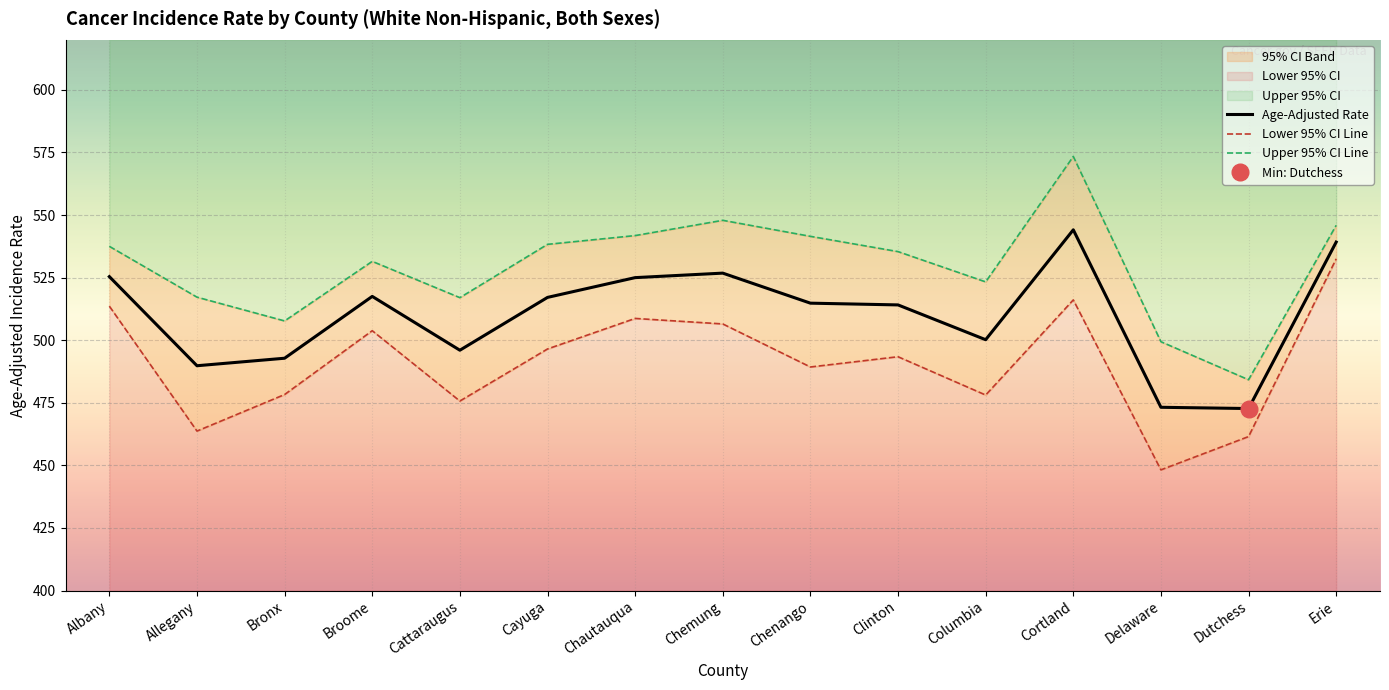

Reading right to left, what are all the values shown in this chart?

Age-Adjusted Rate: Erie=539.2	Dutchess=472.7	Delaware=473.2	Cortland=544.1	Columbia=500.2	Clinton=514.1	Chenango=514.8	Chemung=526.8	Chautauqua=525.0	Cayuga=517.1	Cattaraugus=496.0	Broome=517.5	Bronx=492.8	Allegany=489.8	Albany=525.4
Lower 95% CI Line: Erie=532.5	Dutchess=461.5	Delaware=448.2	Cortland=516.1	Columbia=478.1	Clinton=493.4	Chenango=489.3	Chemung=506.5	Chautauqua=508.7	Cayuga=496.5	Cattaraugus=475.7	Broome=503.8	Bronx=478.3	Allegany=463.7	Albany=513.6
Upper 95% CI Line: Erie=545.9	Dutchess=484.2	Delaware=499.4	Cortland=573.4	Columbia=523.3	Clinton=535.4	Chenango=541.5	Chemung=547.9	Chautauqua=541.8	Cayuga=538.3	Cattaraugus=517.0	Broome=531.5	Bronx=507.7	Allegany=517.2	Albany=537.5